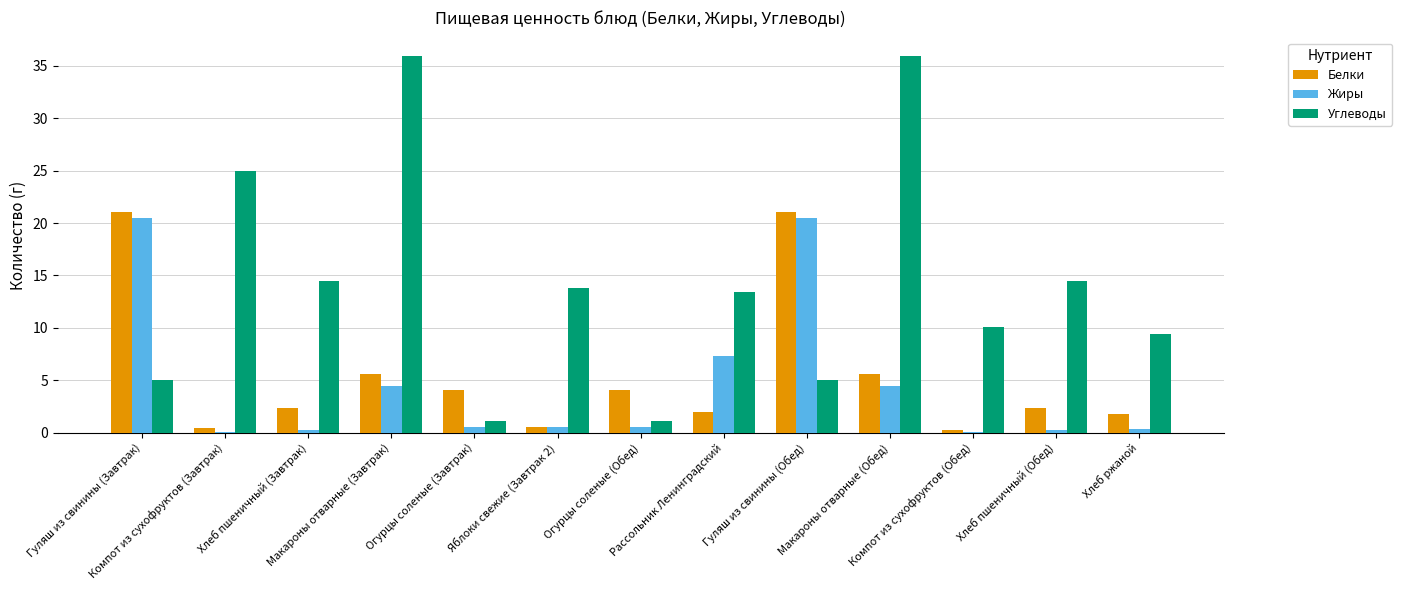

What is the sum of all Углеводы values?

184.6